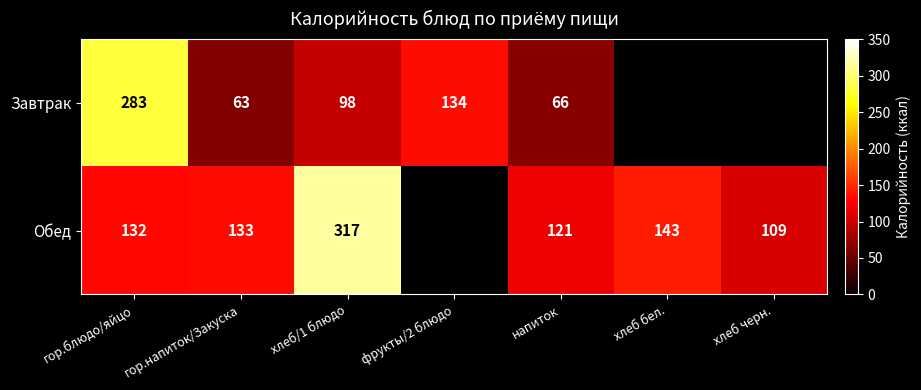

Count the number of categories in the chart.

7